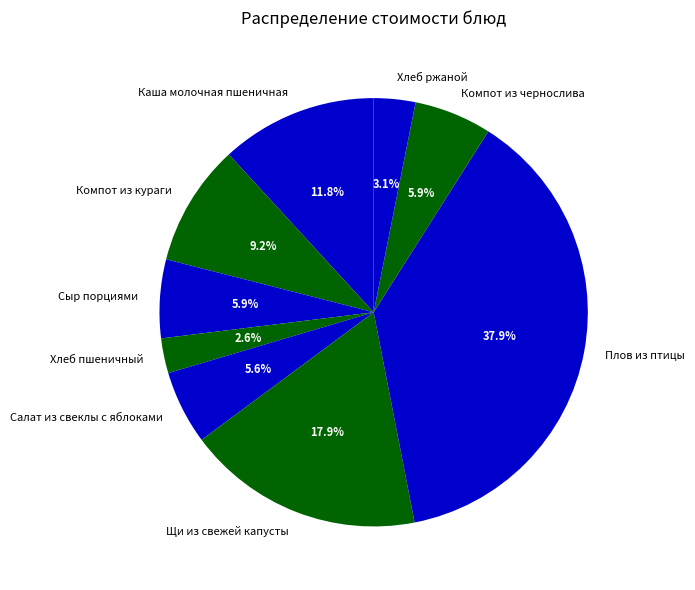

Between Сыр порциями and Хлеб пшеничный, which is larger?

Сыр порциями